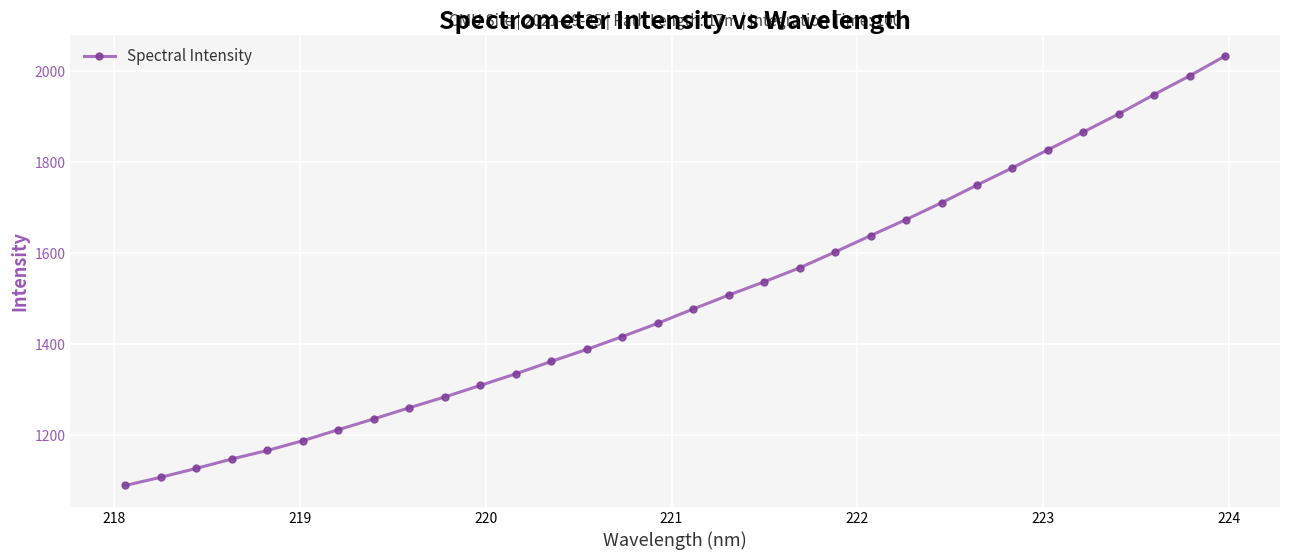

What is the minimum value shown in the chart?

1089.1